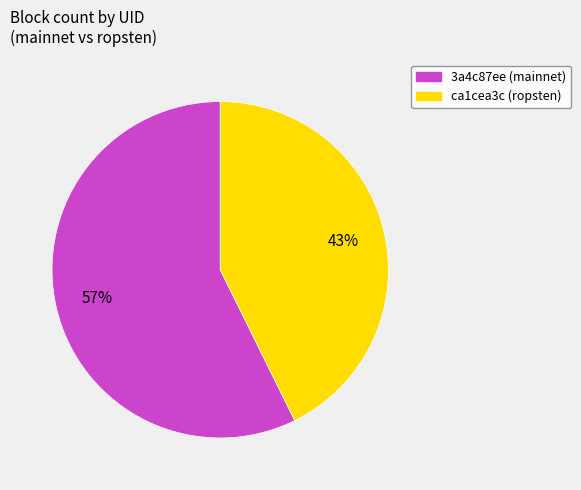

Which slice is the largest?

3a4c87ee (mainnet)